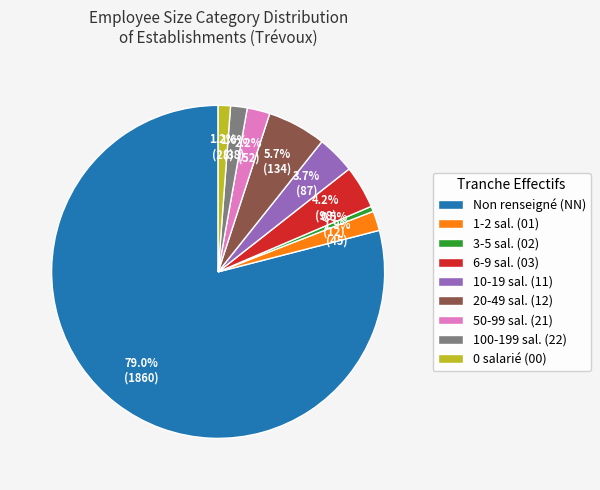

Which slice is the largest?

Non renseigné (NN)